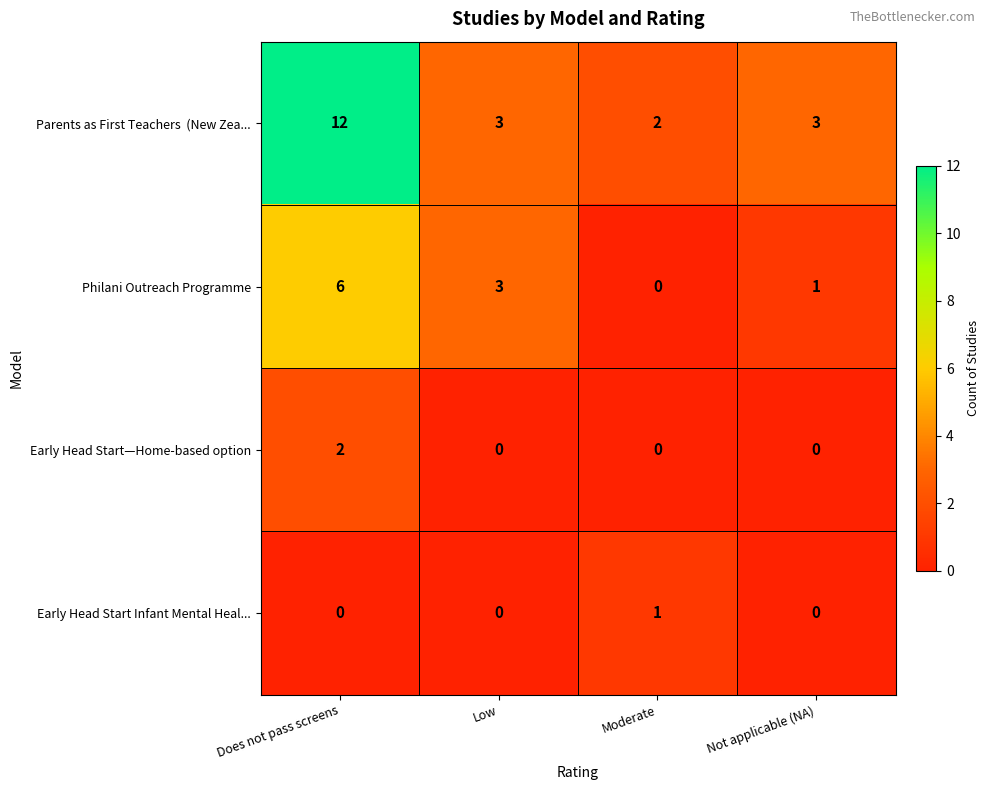

What is the difference between the highest and lowest values at Low?

3